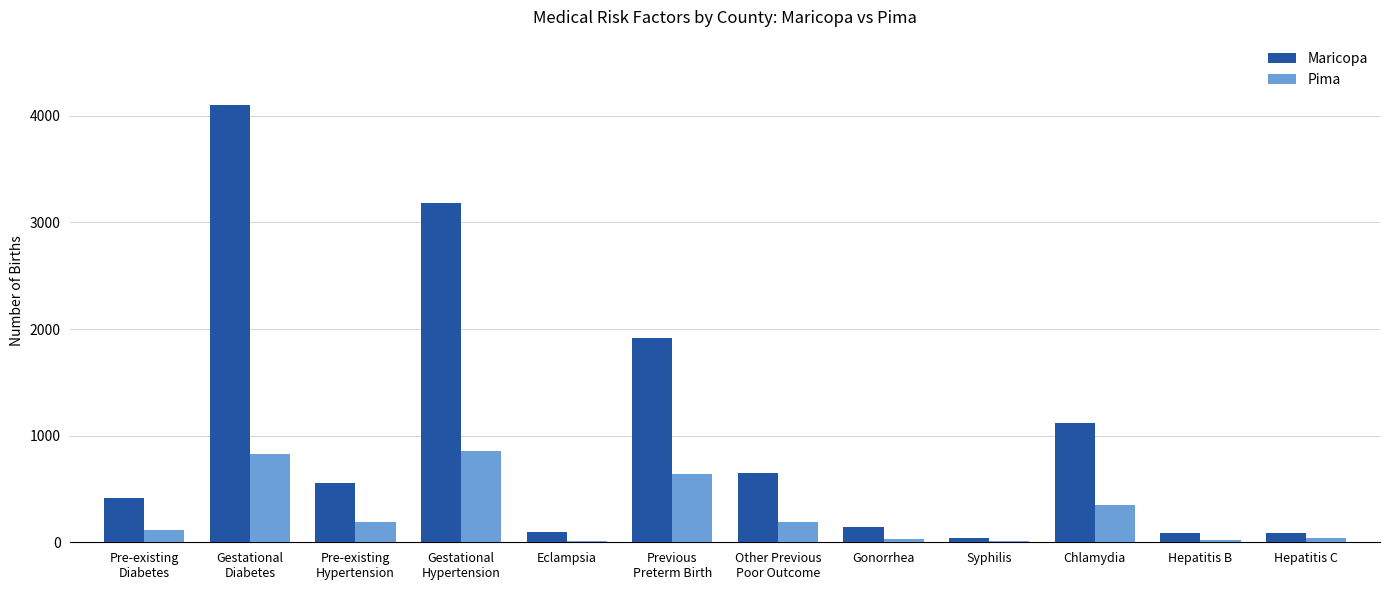

Are the bars grouped side by side (vs. stacked)?

Yes